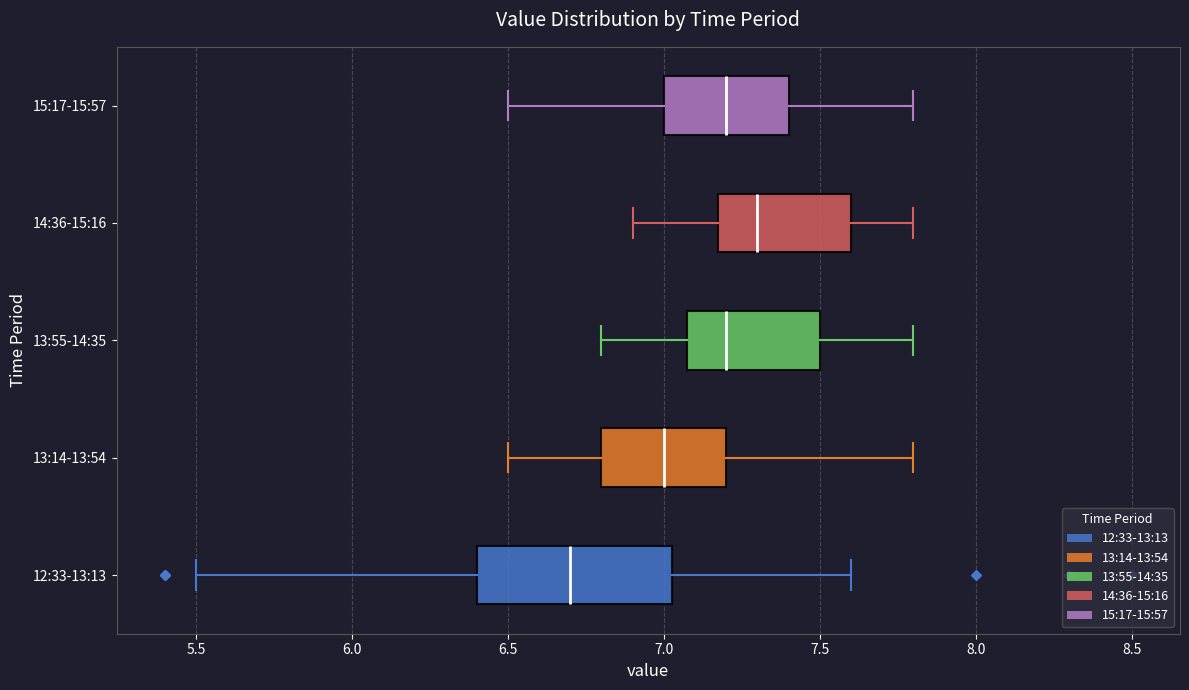

Reading bottom to top, transcribe this box plot: for each box, give where its median line is, the range the box spans, and where its two whiskers end, as read against the x-axis. The values are not printed on the chart, so give them approximately, as read against the axis.

12:33-13:13: median 6.70, box 6.40 to 7.05, whiskers 5.50 to 7.60
13:14-13:54: median 7.00, box 6.80 to 7.20, whiskers 6.50 to 7.80
13:55-14:35: median 7.20, box 7.10 to 7.50, whiskers 6.80 to 7.80
14:36-15:16: median 7.30, box 7.20 to 7.60, whiskers 6.90 to 7.80
15:17-15:57: median 7.20, box 7.00 to 7.40, whiskers 6.50 to 7.80